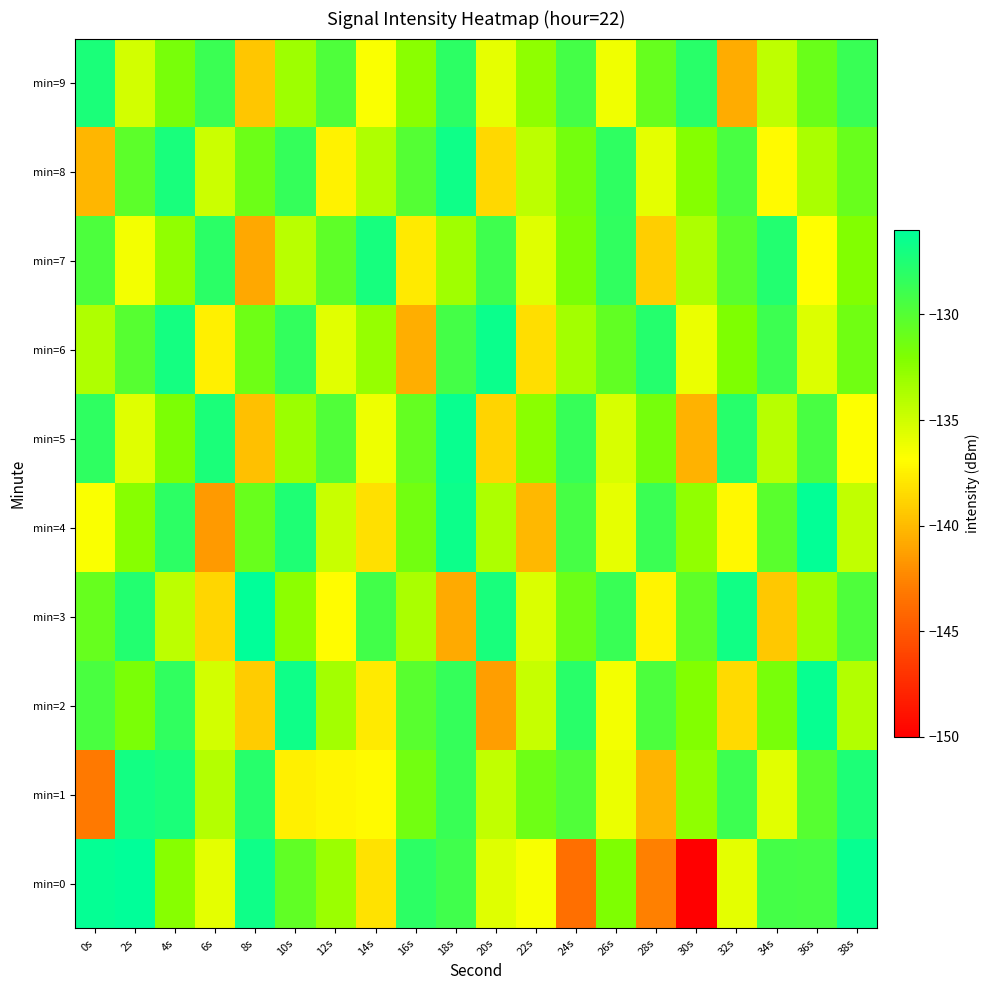

How many series are shown in this chart?

10